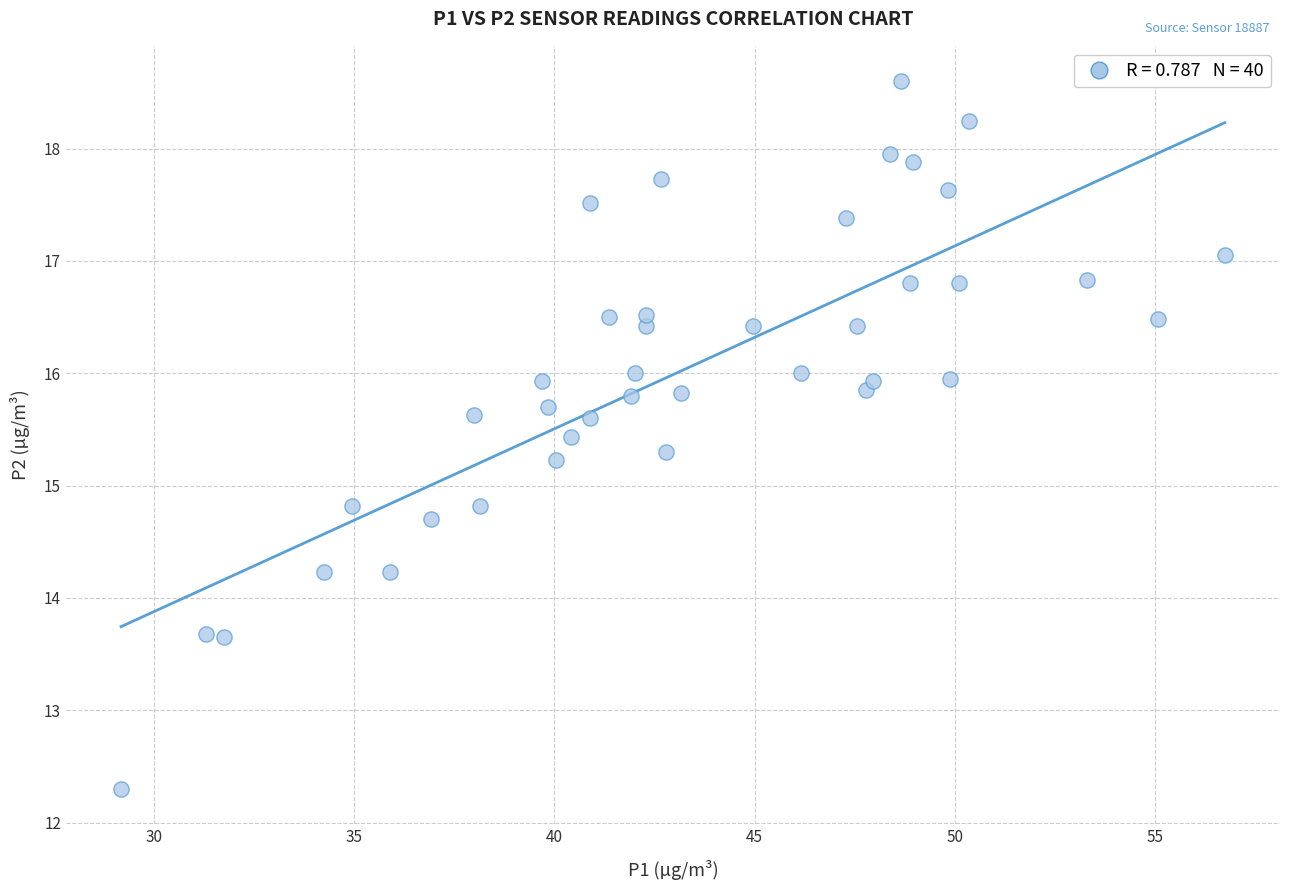

What is the range of Y values (max minus min)?

6.3